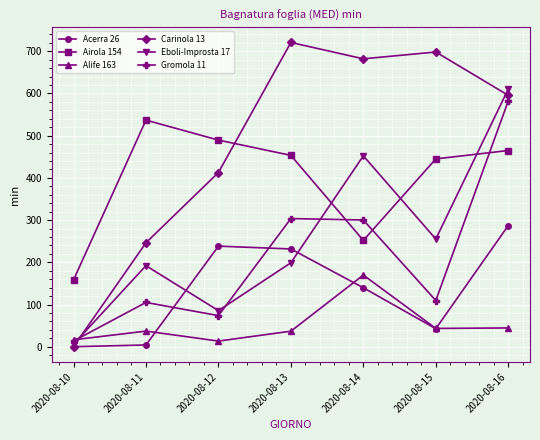

Between 2020-08-13 and 2020-08-16, which series saw the biggest shift?

Eboli-Improsta 17